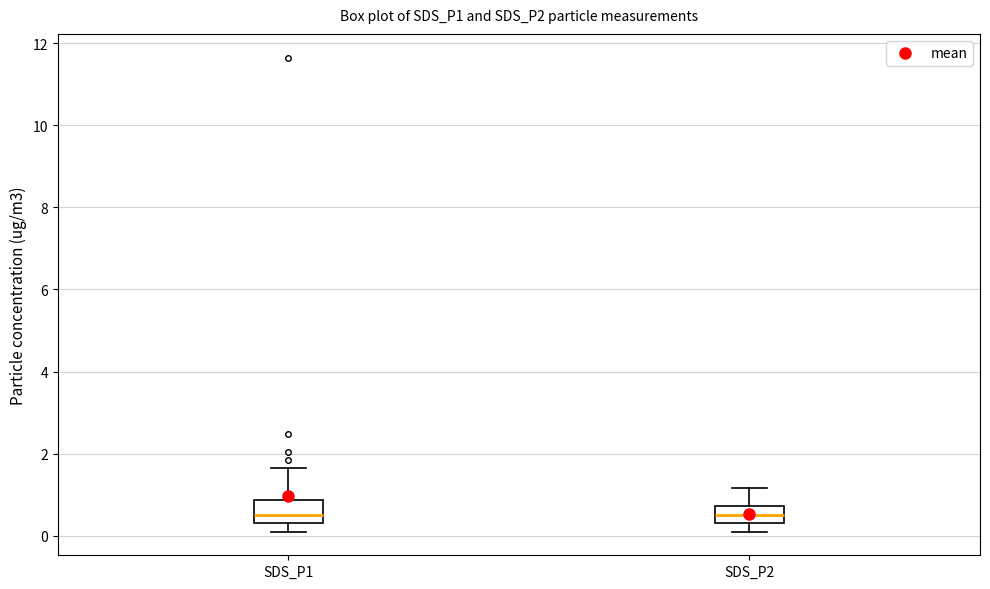

Where is the lower edge of the box for SDS_P2 on the y-axis? The values are not printed on the chart, so give them approximately, as read against the axis.

0.4